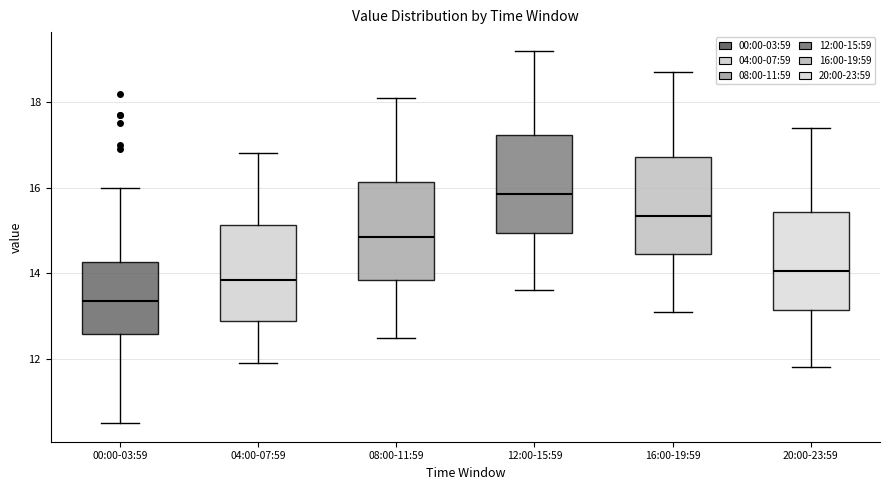

Where is the upper edge of the box for 00:00-03:59 on the y-axis? The values are not printed on the chart, so give them approximately, as read against the axis.

14.2